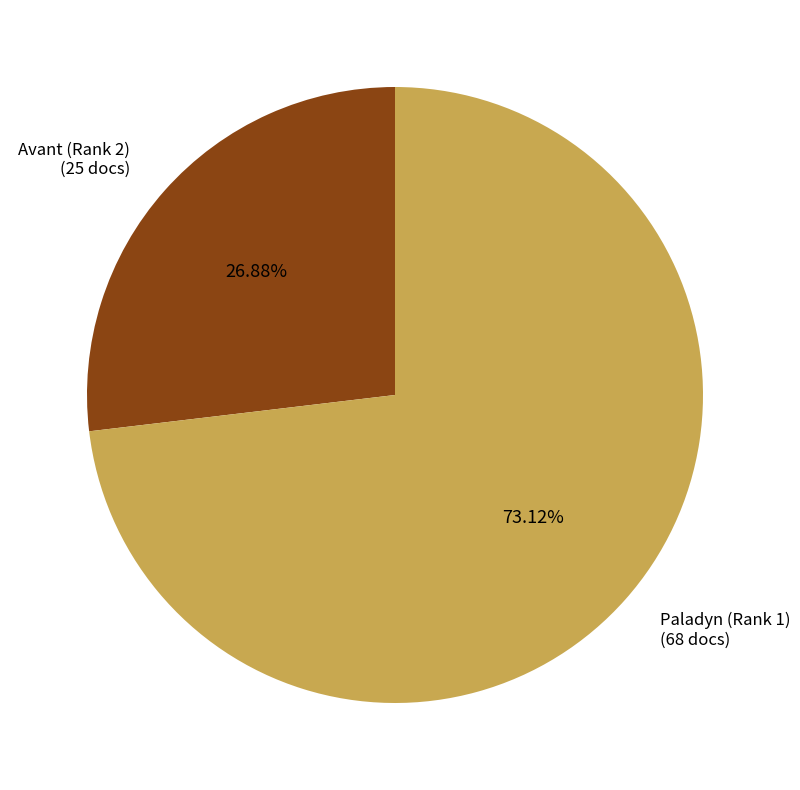

How many slices are in this pie chart?

2